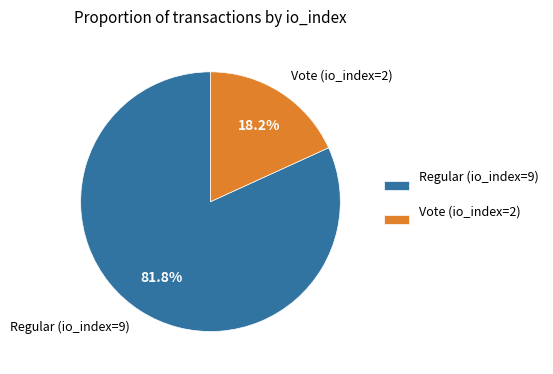

Is it true that Vote (io_index=2) is 32% of the pie?

False